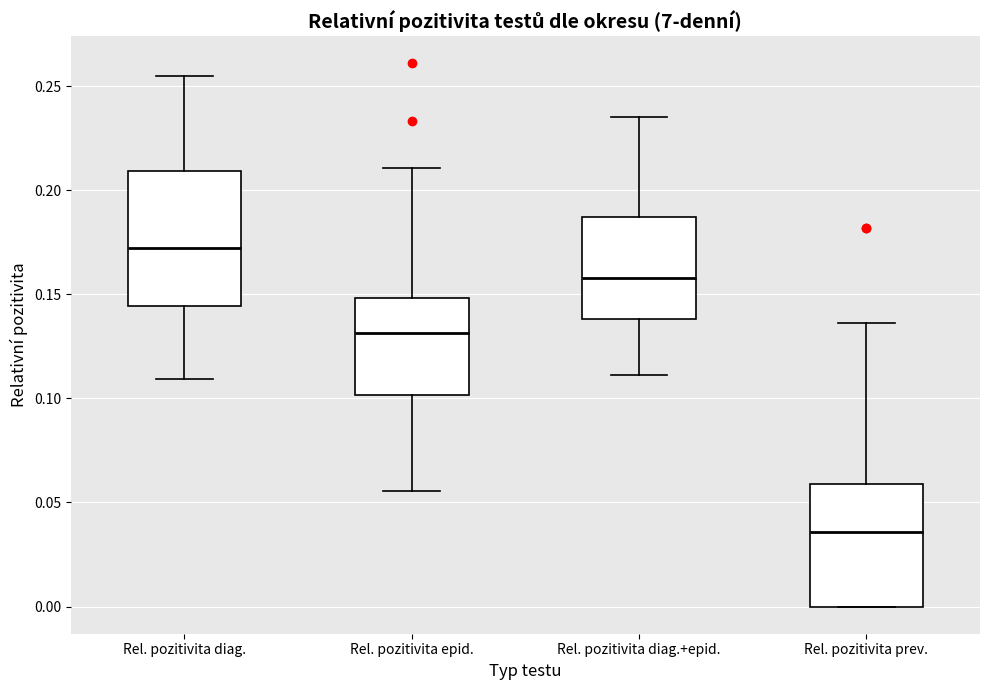

Which box's median line is the highest?

Rel. pozitivita diag.